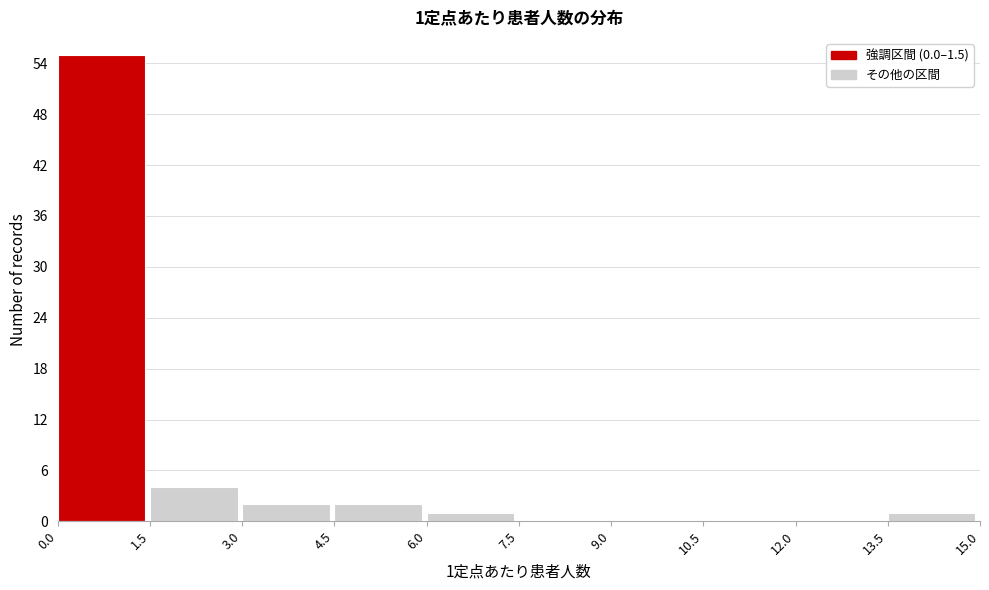

Which range on the x-axis has the tallest bar?

0.0 to 1.5